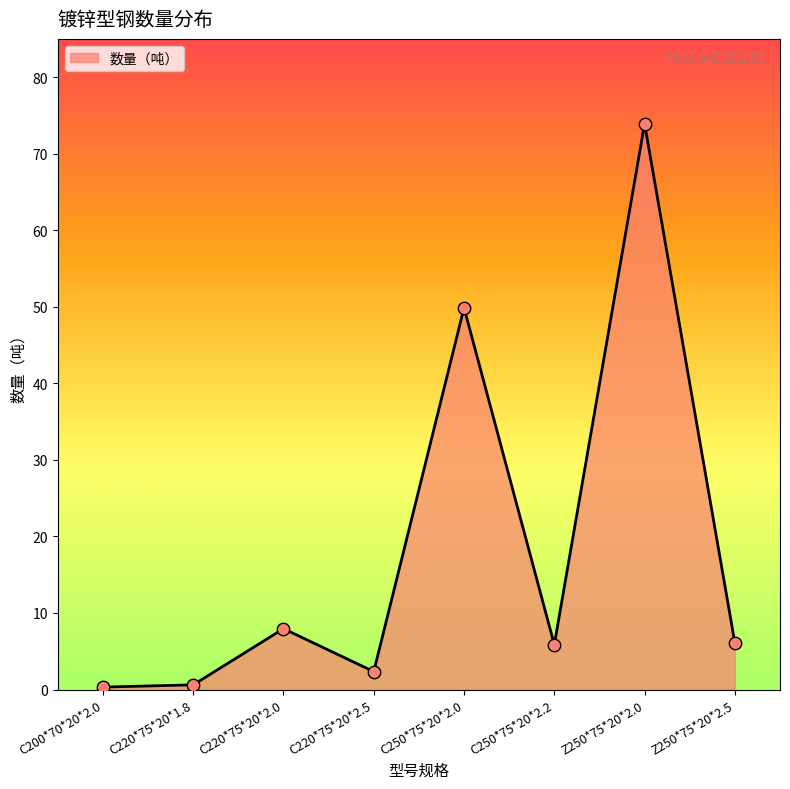

What is the ratio of the value at C220*75*20*1.8 to the value at Z250*75*20*2.5?

0.1